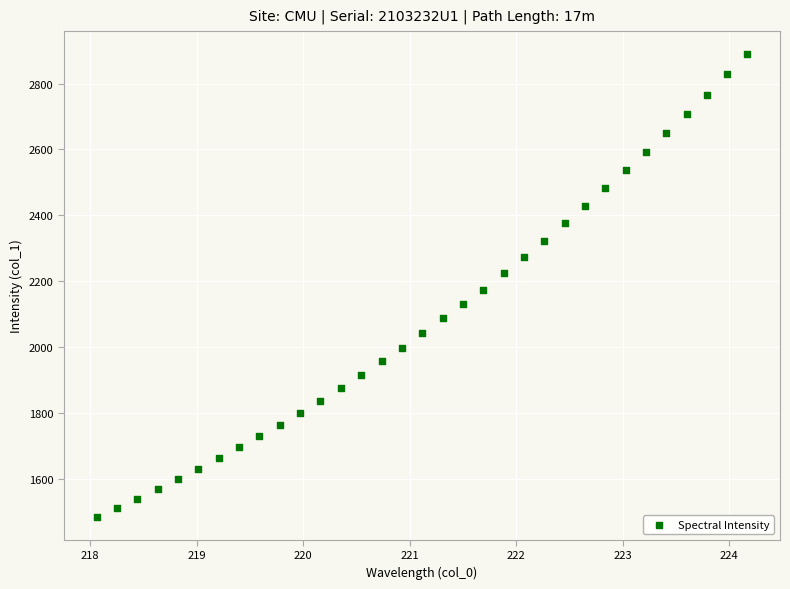

What is the range of X values (max minus min)?

6.1